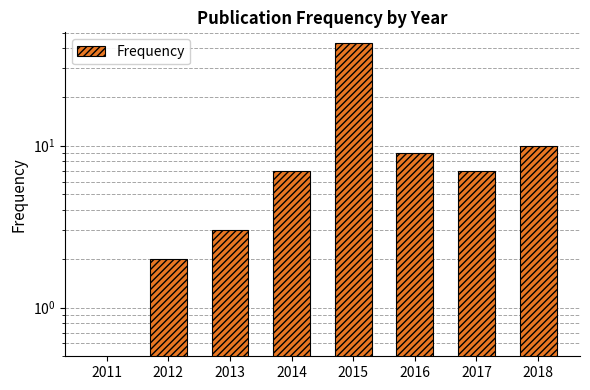

The value at 2011 is -28. True or false?

False